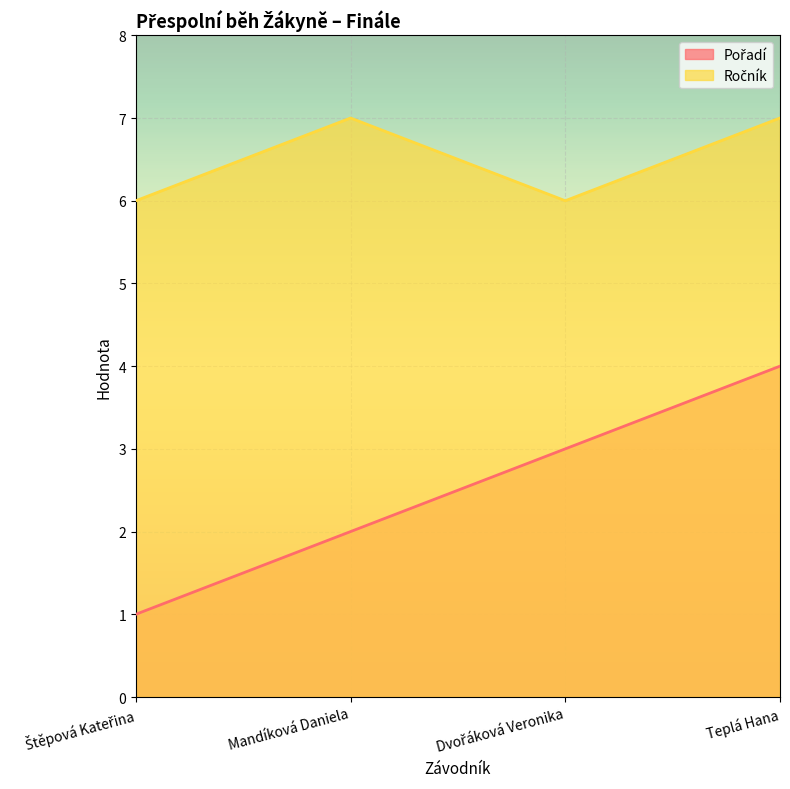

Reading right to left, transcribe all the data shown in this chart.

Pořadí: 4	3	2	1
Ročník: 7	6	7	6